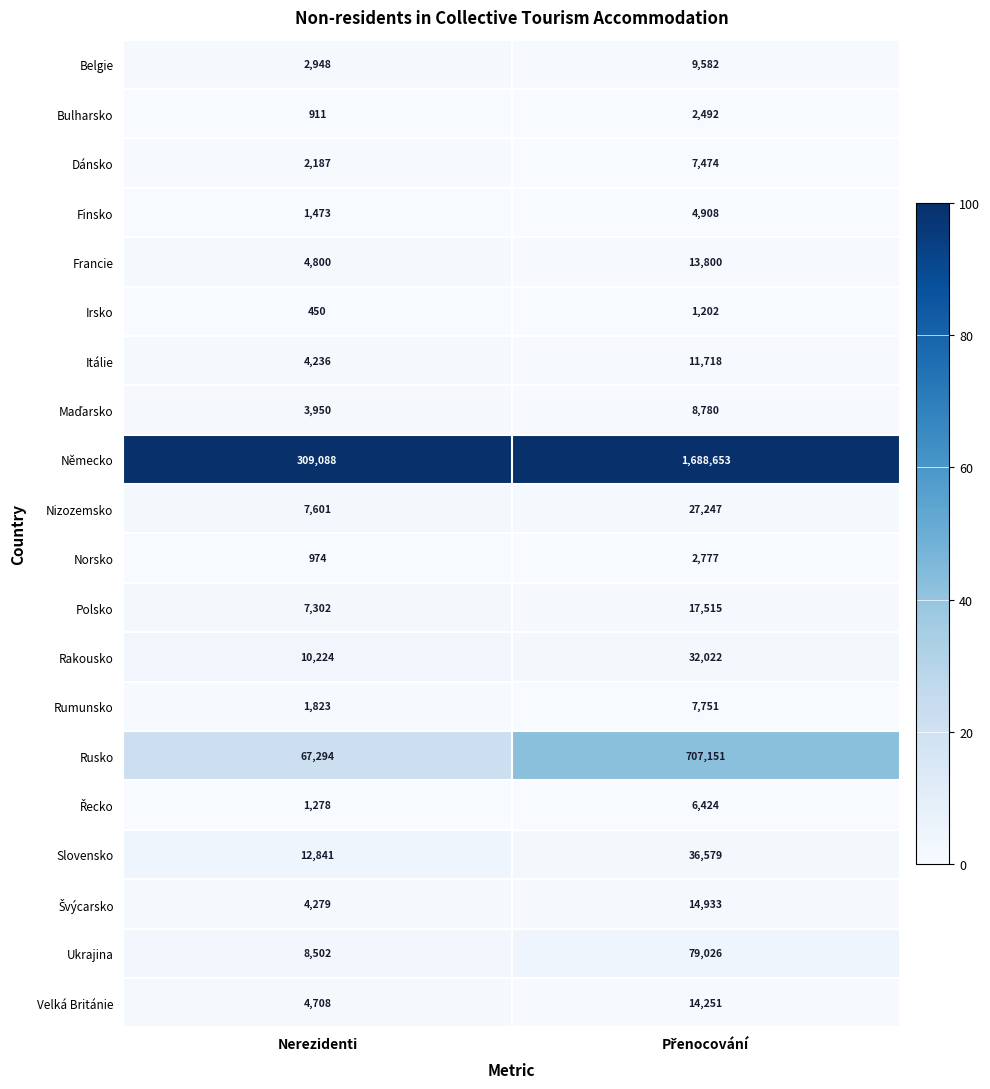

At which label is Itálie closest to 7977?

Nerezidenti